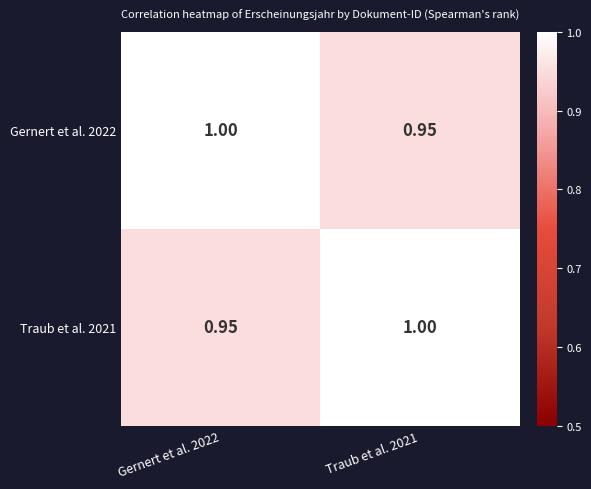

How many data points in Traub et al. 2021 are less than 1?

1